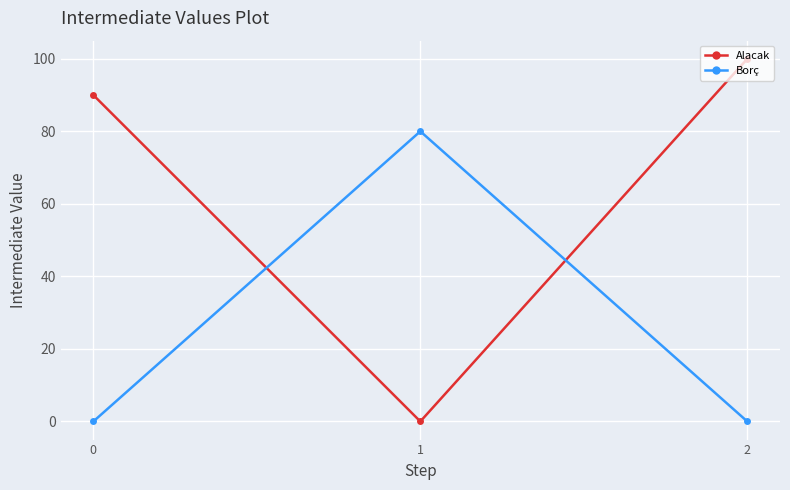

Which series has the largest total across all categories?

Alacak